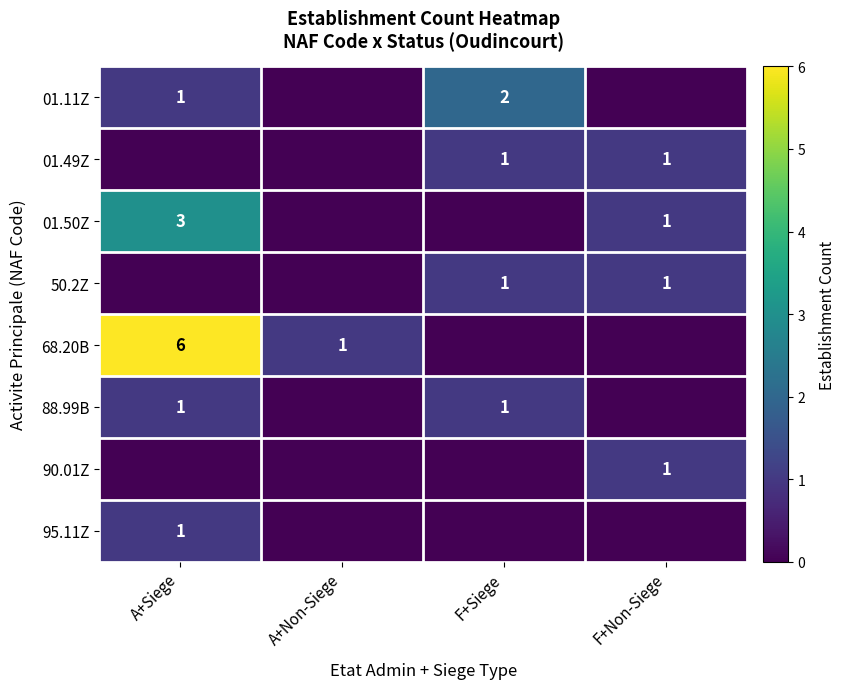

Which label corresponds to the smallest value in the chart?

A+Non-Siege